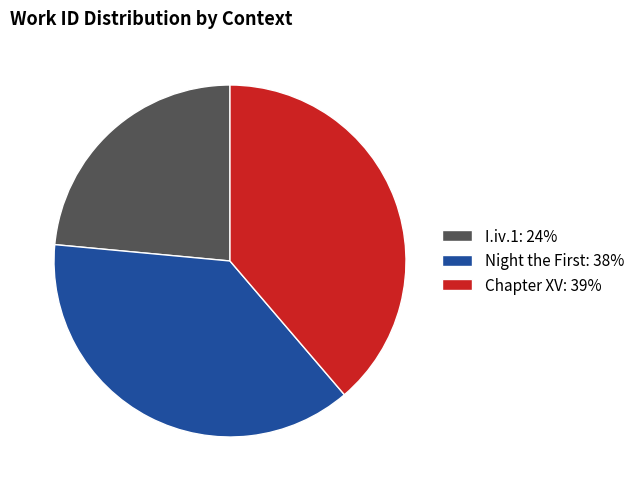

Does I.iv.1: 24% account for over 50% of the chart?

No